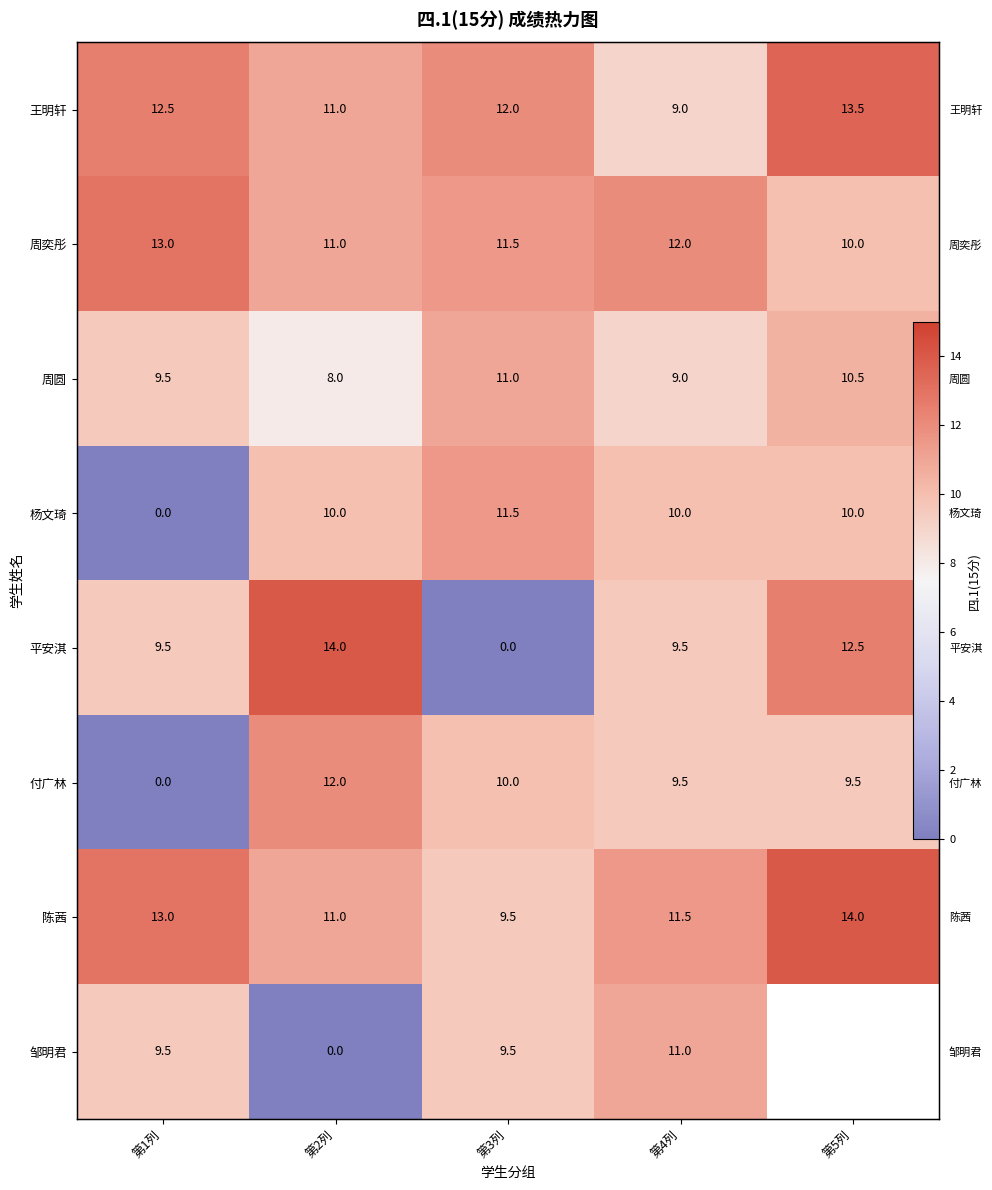

What is the total value across all series at 第4列?

81.5